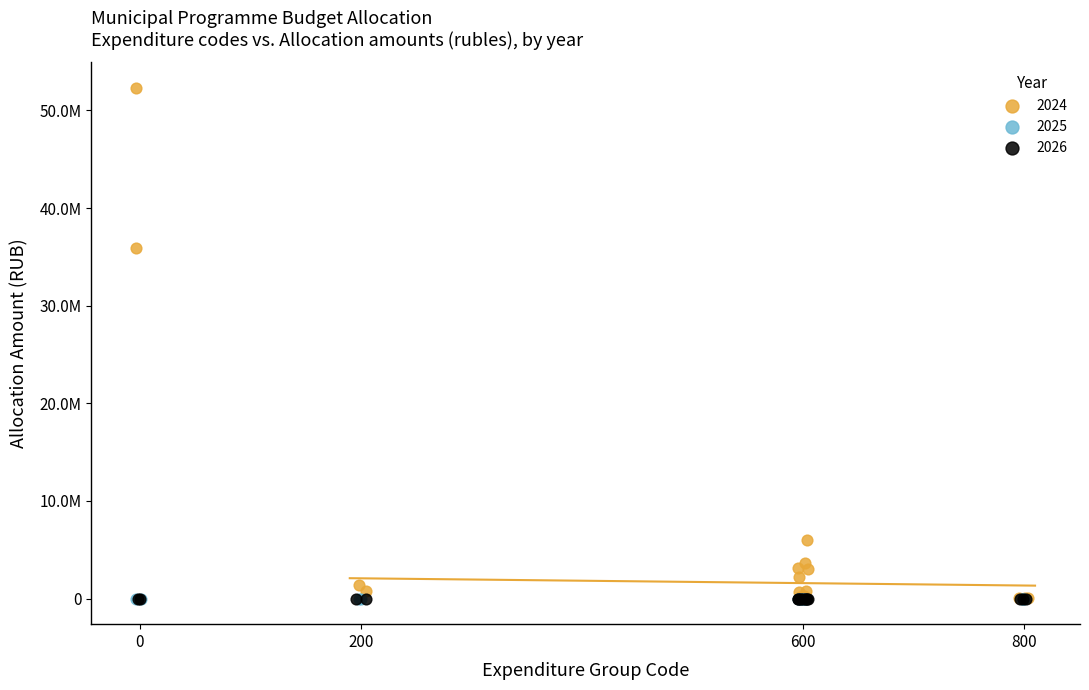

What are all the series names shown in the legend?

2024, 2025, 2026